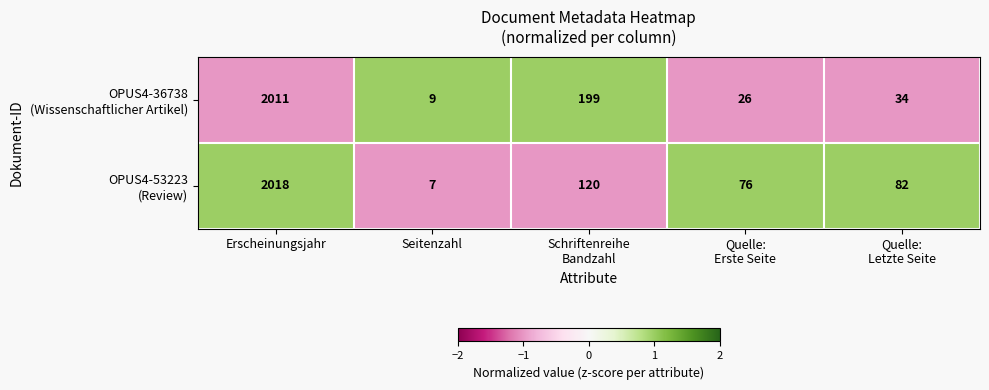

What is the difference between the highest and lowest values at Schriftenreihe
Bandzahl?

79